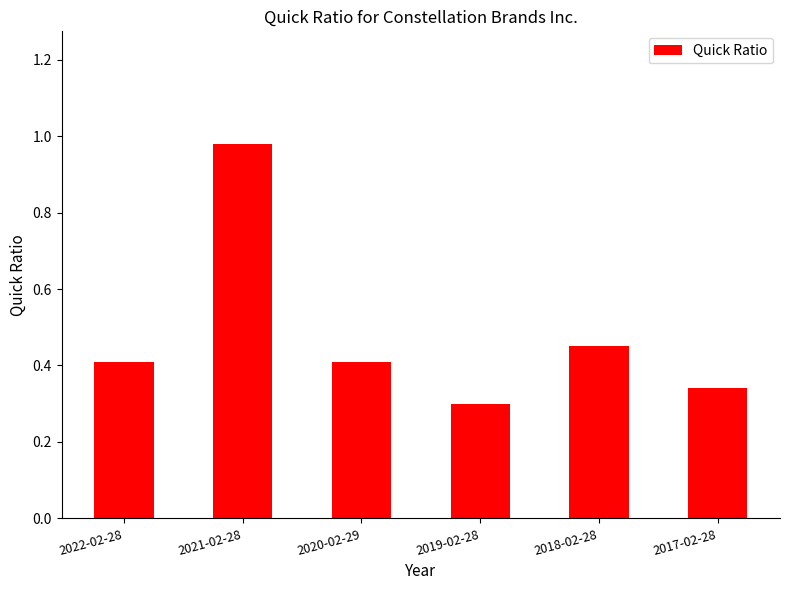

The chart shows a value of 0.4 at 2019-02-28. True or false?

False